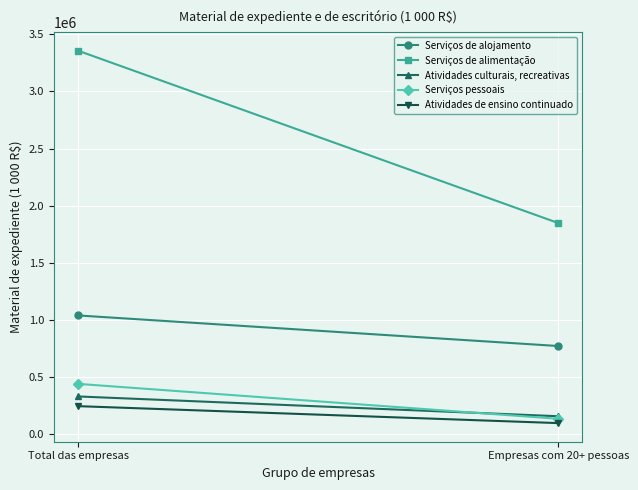

Which series changed the most between Total das empresas and Empresas com 20+ pessoas?

Serviços de alimentação